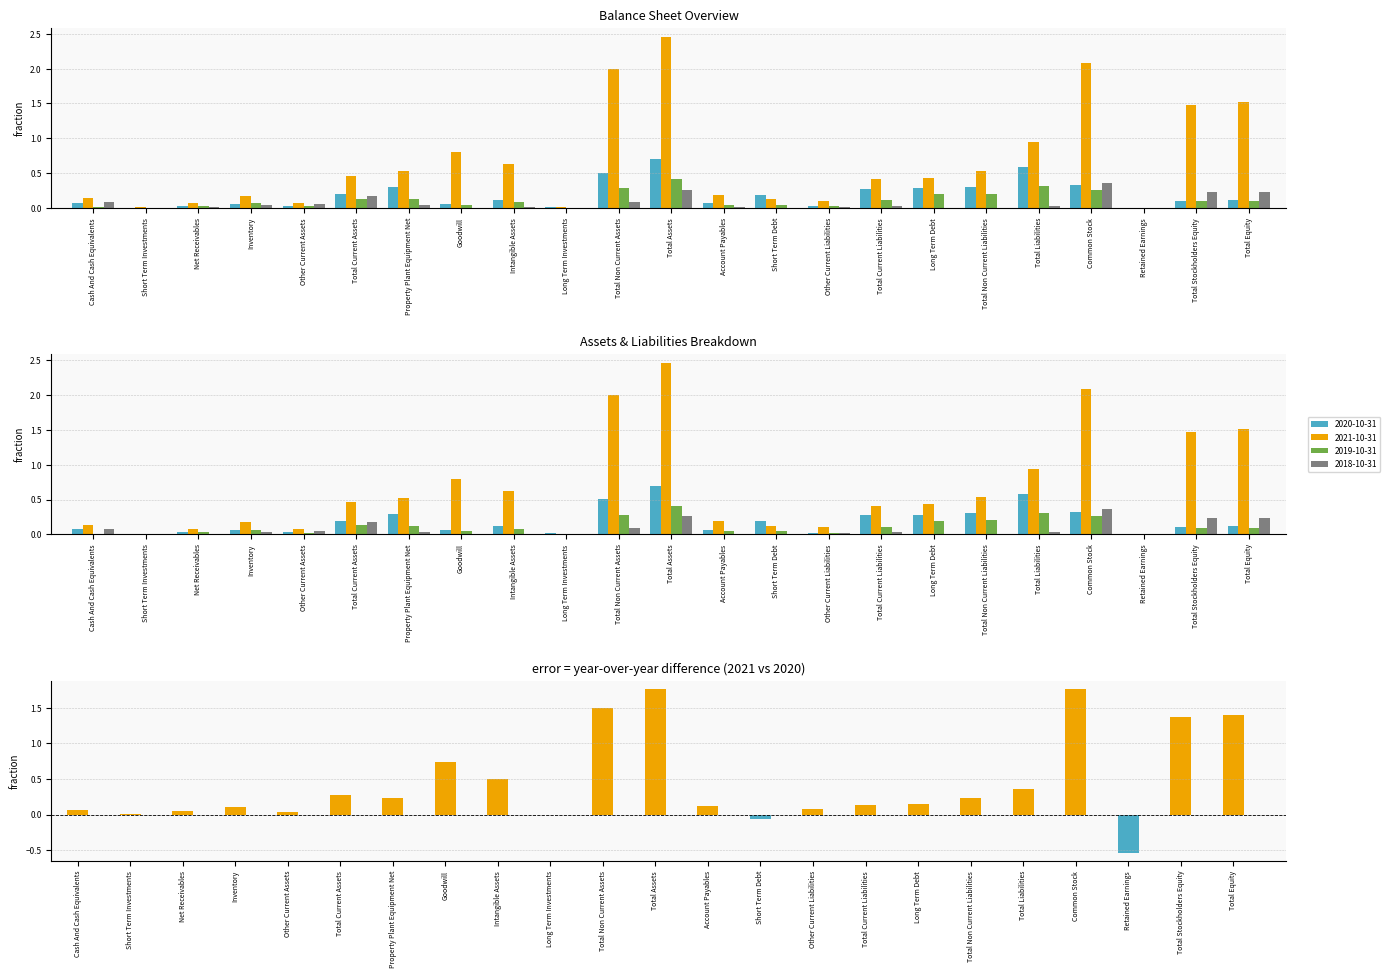

Is it true that the value at Total Current Assets is 0.2?

False